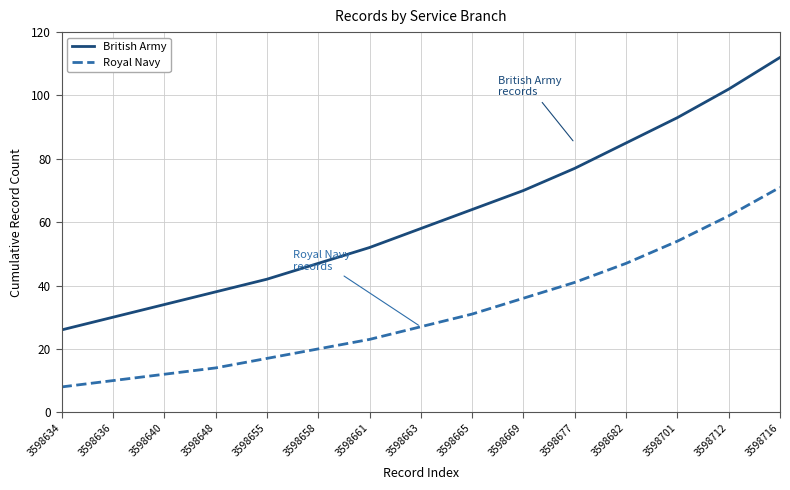

True or false: British Army has a value of 22 at 3598658.

False